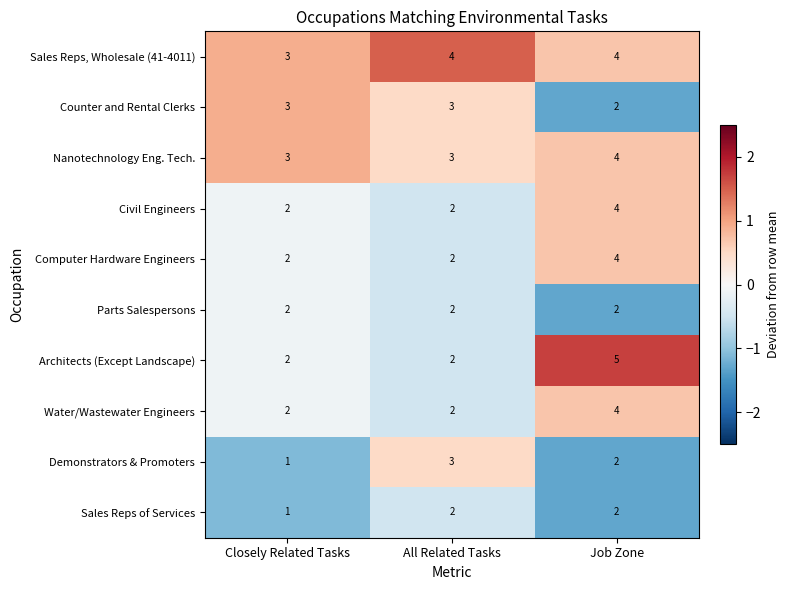

What is the sum of the Sales Reps, Wholesale (41-4011) values at Job Zone and All Related Tasks?

8